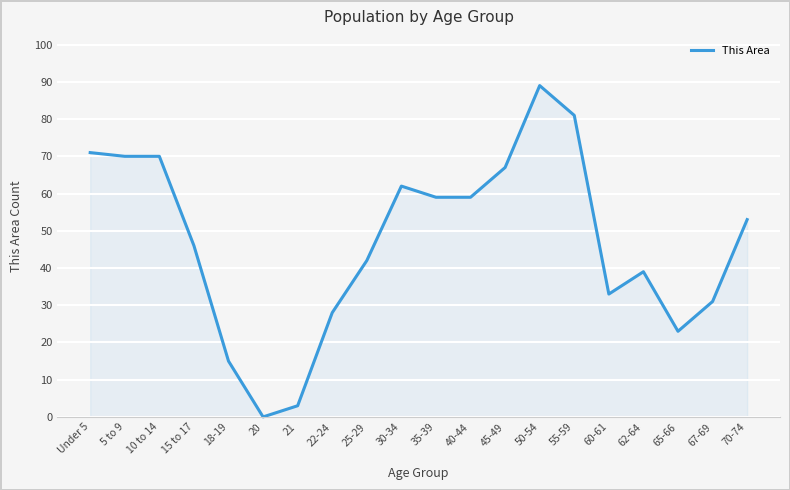

What is the ratio of the value at 10 to 14 to the value at 5 to 9?

1.0